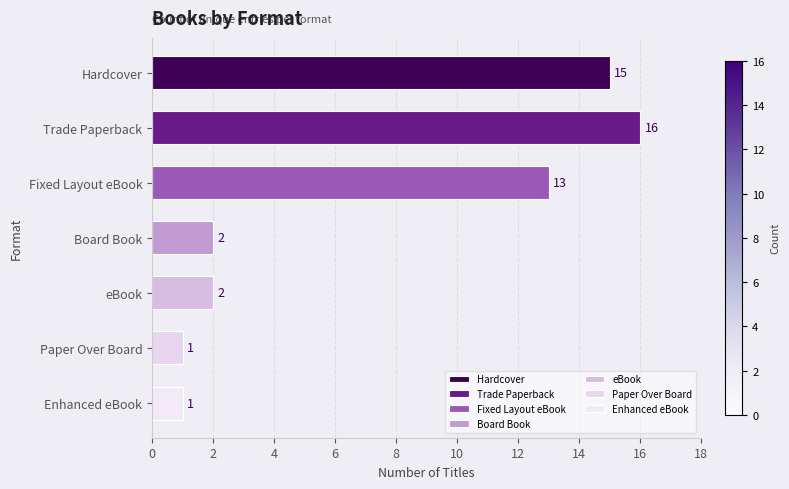

Are the bars horizontal?

Yes